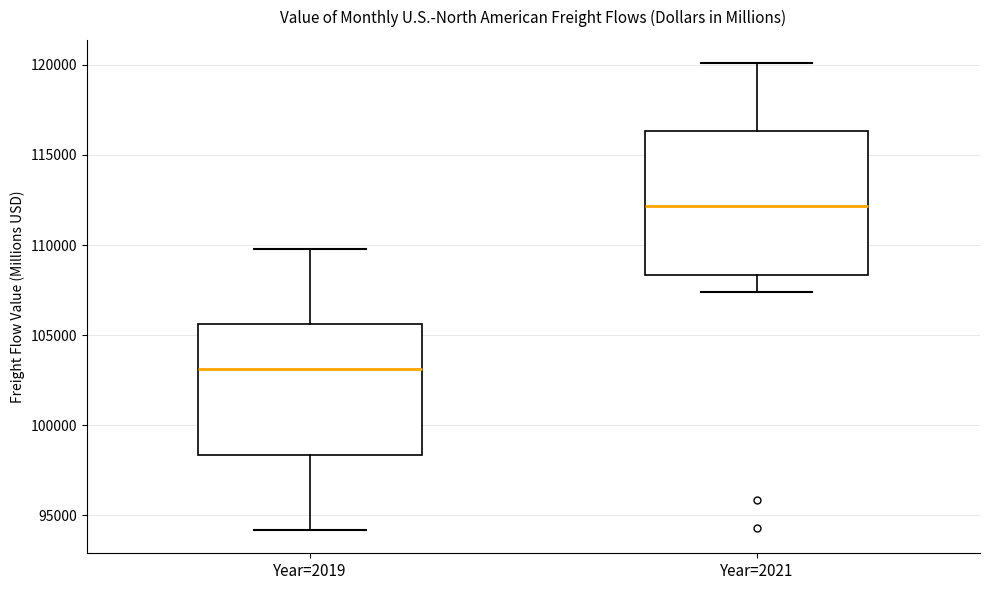

Which box's median line is the highest?

Year=2021